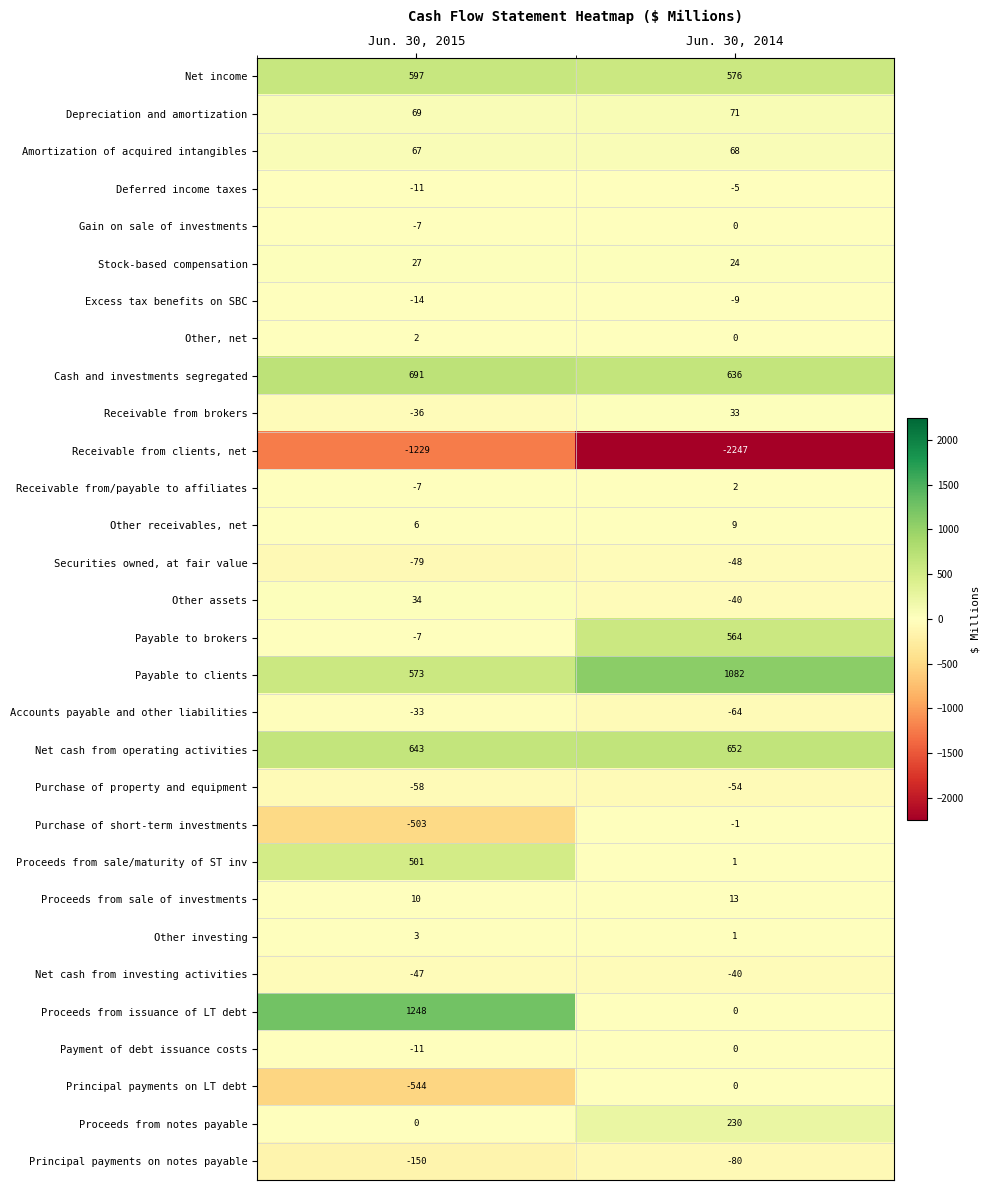

Read the Proceeds from sale of investments value at Jun. 30, 2015.

10